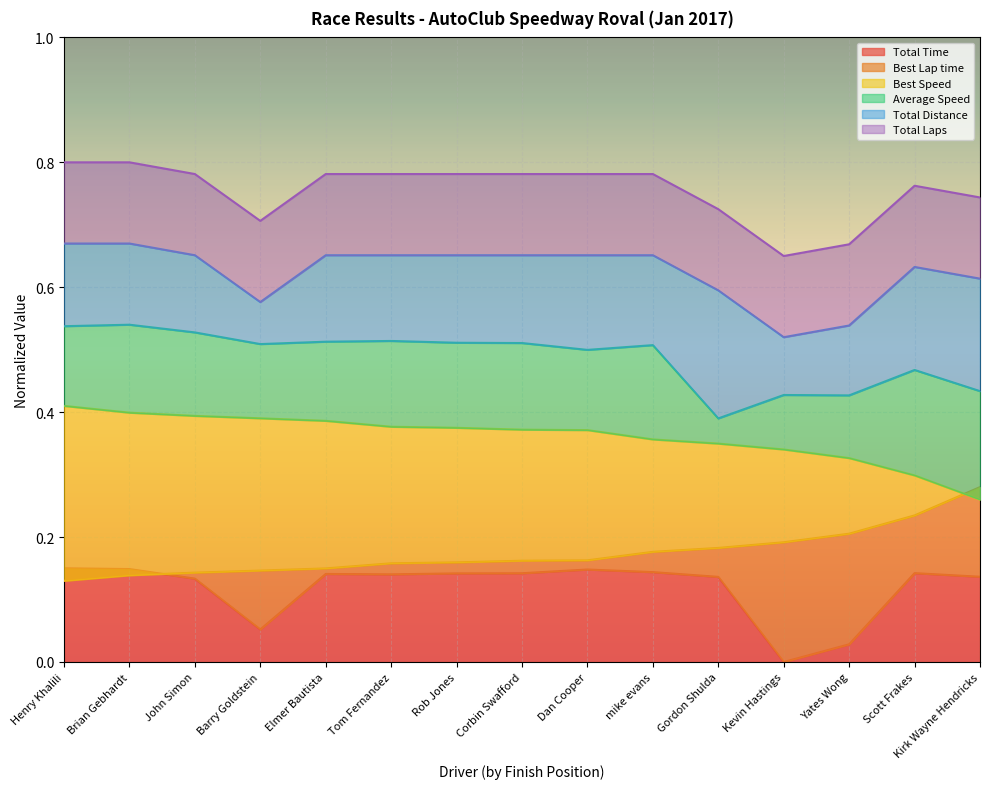

Reading left to right, list all the values displayed in this chart.

Total Time: Henry Khalili=0.1	Brian Gebhardt=0.1	John Simon=0.1	Barry Goldstein=0.1	Elmer Bautista=0.1	Tom Fernandez=0.1	Rob Jones=0.1	Corbin Swafford=0.1	Dan Cooper=0.1	mike evans=0.1	Gordon Shulda=0.1	Kevin Hastings=0.0	Yates Wong=0.0	Scott Frakes=0.1	Kirk Wayne Hendricks=0.1
Best Lap time: Henry Khalili=0.1	Brian Gebhardt=0.1	John Simon=0.1	Barry Goldstein=0.1	Elmer Bautista=0.1	Tom Fernandez=0.2	Rob Jones=0.2	Corbin Swafford=0.2	Dan Cooper=0.2	mike evans=0.2	Gordon Shulda=0.2	Kevin Hastings=0.2	Yates Wong=0.2	Scott Frakes=0.2	Kirk Wayne Hendricks=0.3
Best Speed: Henry Khalili=0.4	Brian Gebhardt=0.4	John Simon=0.4	Barry Goldstein=0.4	Elmer Bautista=0.4	Tom Fernandez=0.4	Rob Jones=0.4	Corbin Swafford=0.4	Dan Cooper=0.4	mike evans=0.4	Gordon Shulda=0.3	Kevin Hastings=0.3	Yates Wong=0.3	Scott Frakes=0.3	Kirk Wayne Hendricks=0.3
Average Speed: Henry Khalili=0.5	Brian Gebhardt=0.5	John Simon=0.5	Barry Goldstein=0.5	Elmer Bautista=0.5	Tom Fernandez=0.5	Rob Jones=0.5	Corbin Swafford=0.5	Dan Cooper=0.5	mike evans=0.5	Gordon Shulda=0.4	Kevin Hastings=0.4	Yates Wong=0.4	Scott Frakes=0.5	Kirk Wayne Hendricks=0.4
Total Distance: Henry Khalili=0.7	Brian Gebhardt=0.7	John Simon=0.7	Barry Goldstein=0.6	Elmer Bautista=0.7	Tom Fernandez=0.7	Rob Jones=0.7	Corbin Swafford=0.7	Dan Cooper=0.7	mike evans=0.7	Gordon Shulda=0.6	Kevin Hastings=0.5	Yates Wong=0.5	Scott Frakes=0.6	Kirk Wayne Hendricks=0.6
Total Laps: Henry Khalili=0.8	Brian Gebhardt=0.8	John Simon=0.8	Barry Goldstein=0.7	Elmer Bautista=0.8	Tom Fernandez=0.8	Rob Jones=0.8	Corbin Swafford=0.8	Dan Cooper=0.8	mike evans=0.8	Gordon Shulda=0.7	Kevin Hastings=0.7	Yates Wong=0.7	Scott Frakes=0.8	Kirk Wayne Hendricks=0.7